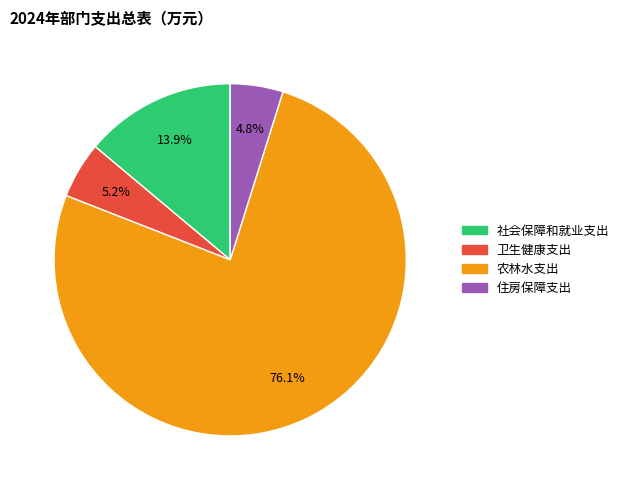

Approximately how many times larger is the value at 住房保障支出 compared to 社会保障和就业支出?

0.3